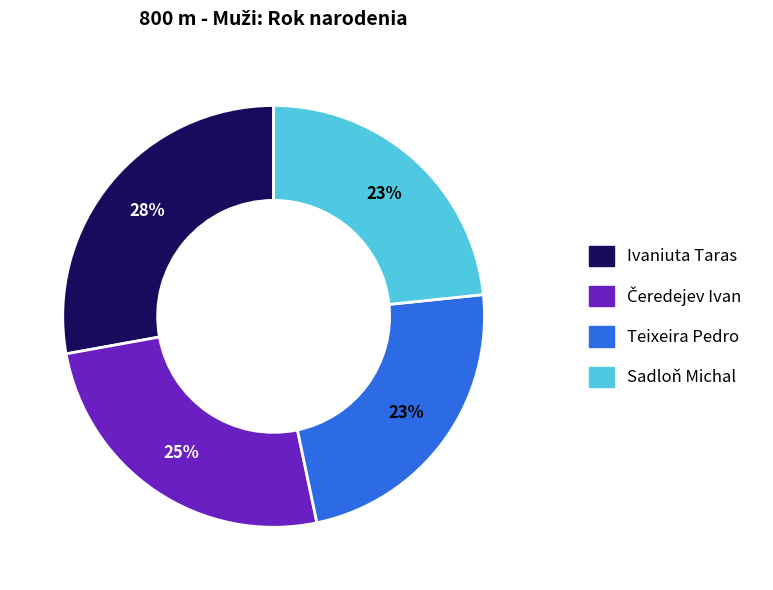

What is the largest slice in the pie chart?

Ivaniuta Taras